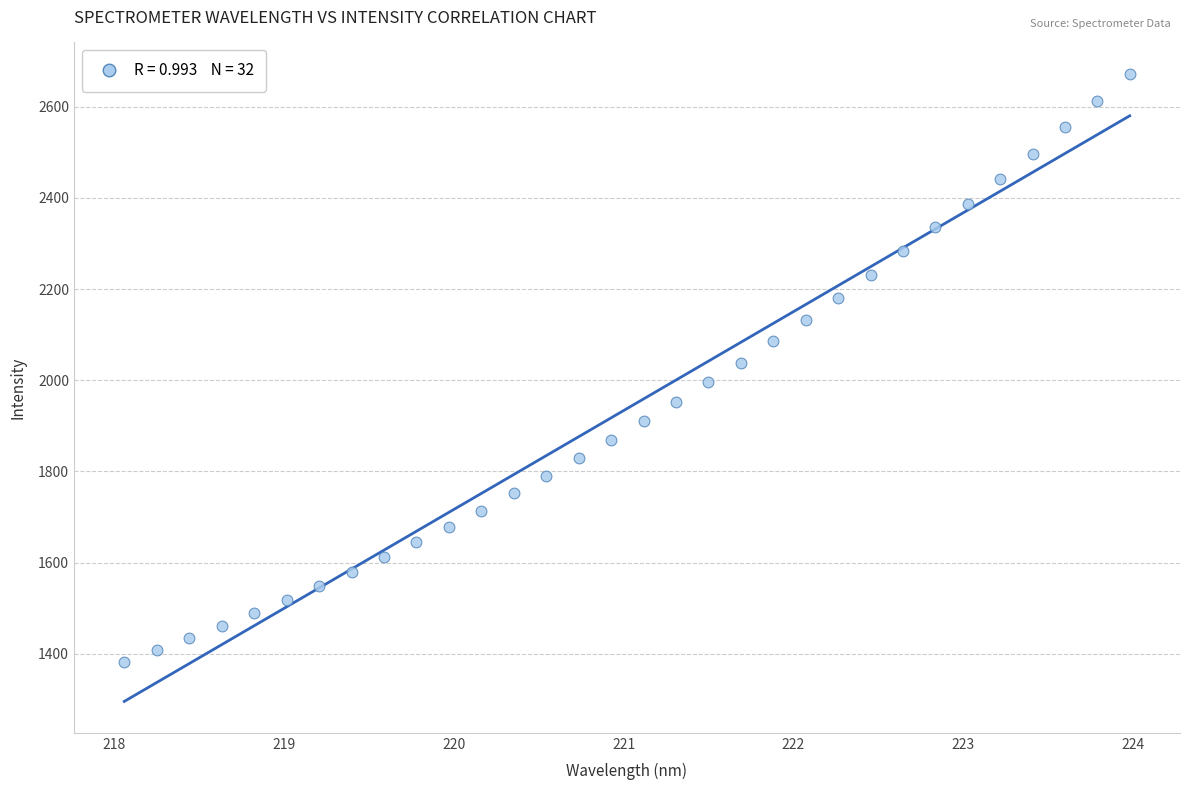

What is the range of X values (max minus min)?

5.9